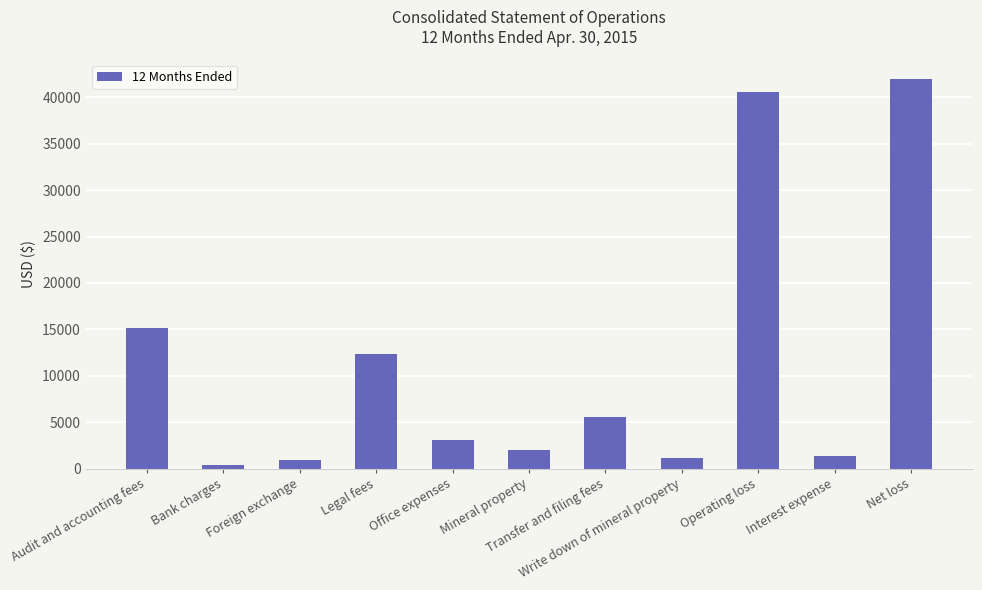

What is the sum of all values?

124609